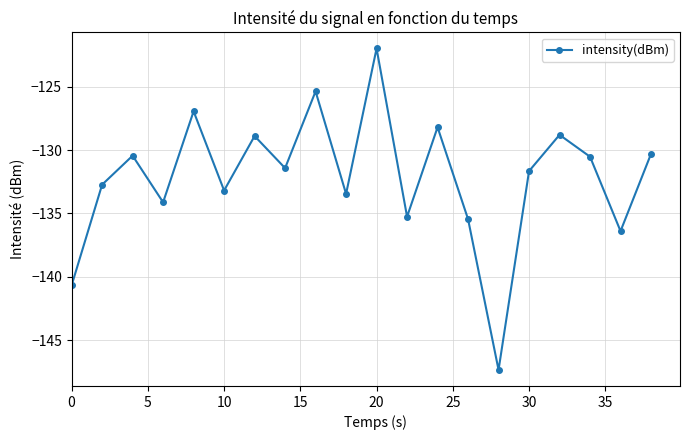

What is the average value?

-132.2